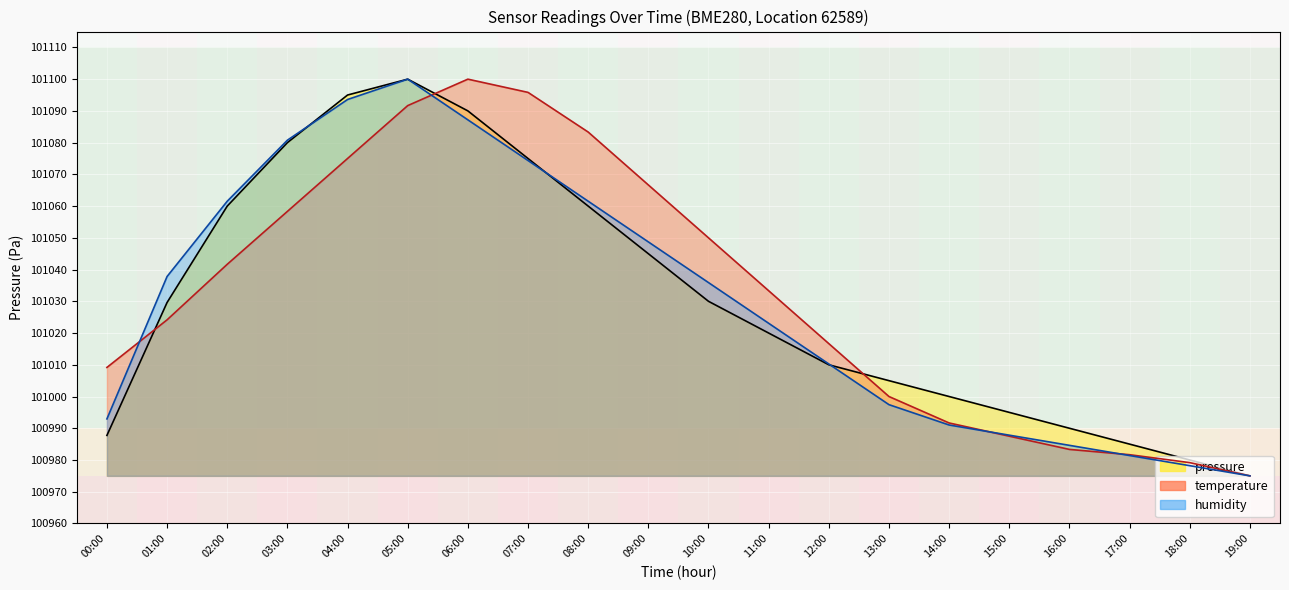

Read the temperature value at 17:00.

100981.7